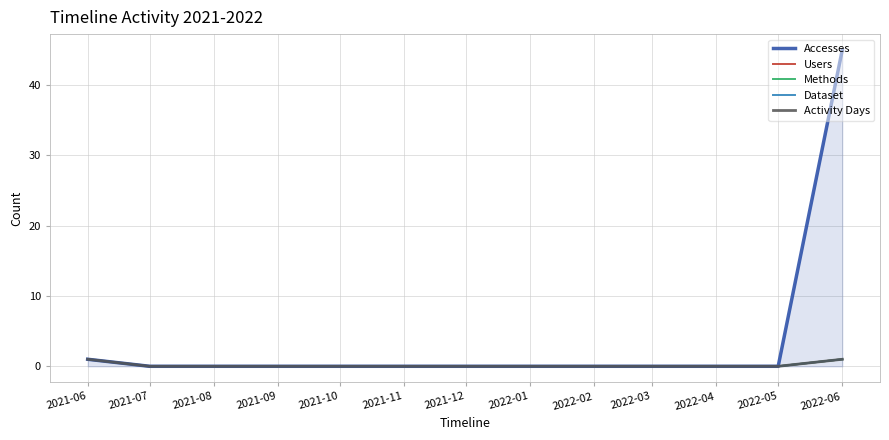

How many lines are shown in the chart?

5